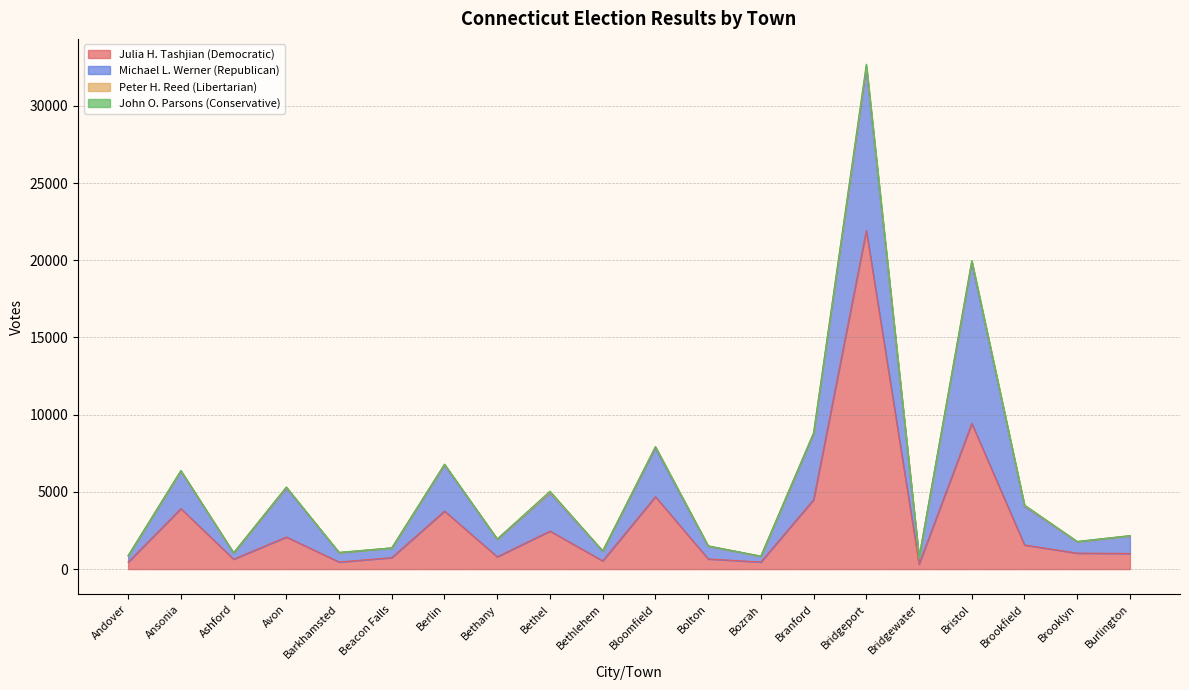

True or false: John O. Parsons (Conservative) and Michael L. Werner (Republican) intersect in this chart.

False